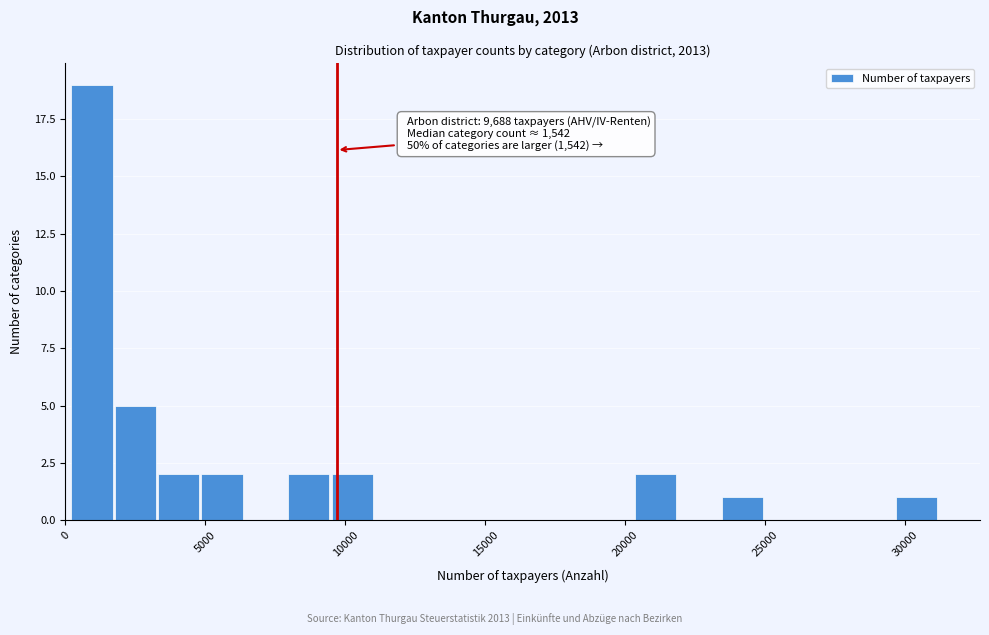

Read against the x-axis, roughly where is the centre of the tallest bar?

1000